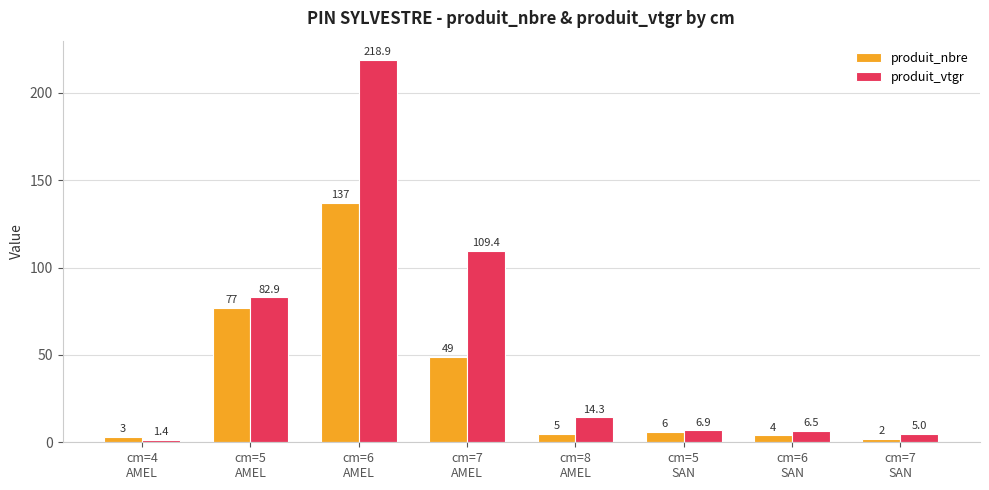

What is the spread (max minus min) of values at cm=7
AMEL?

60.4